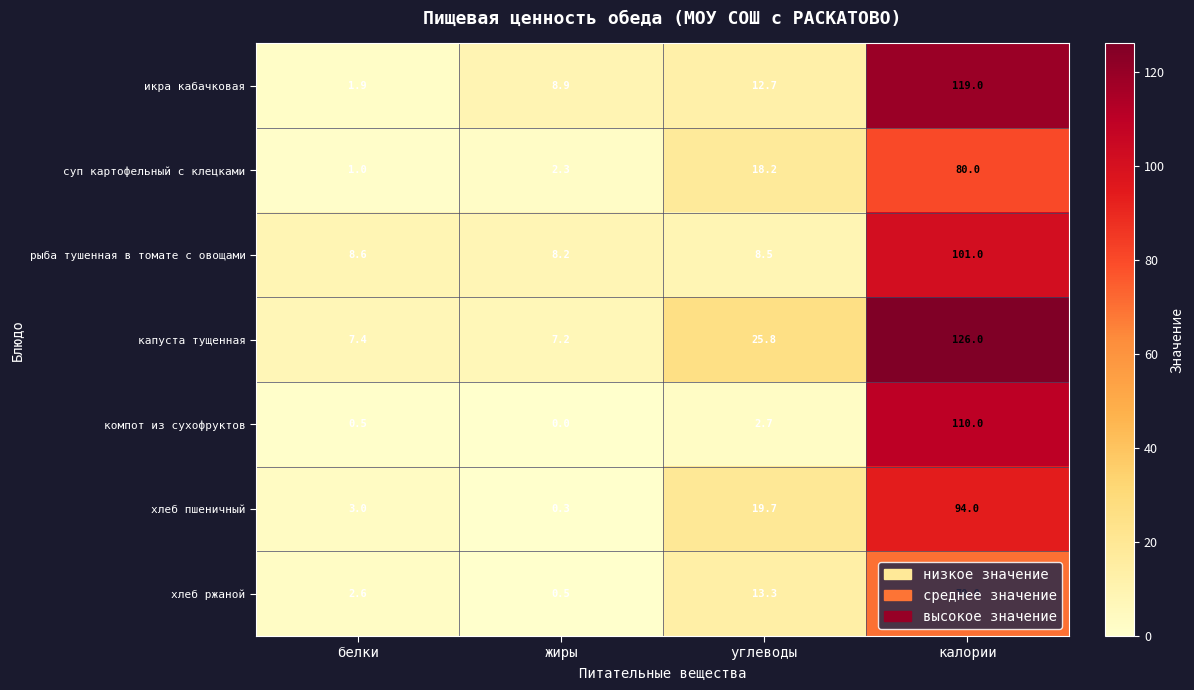

How many data points in икра кабачковая are above 12?

2